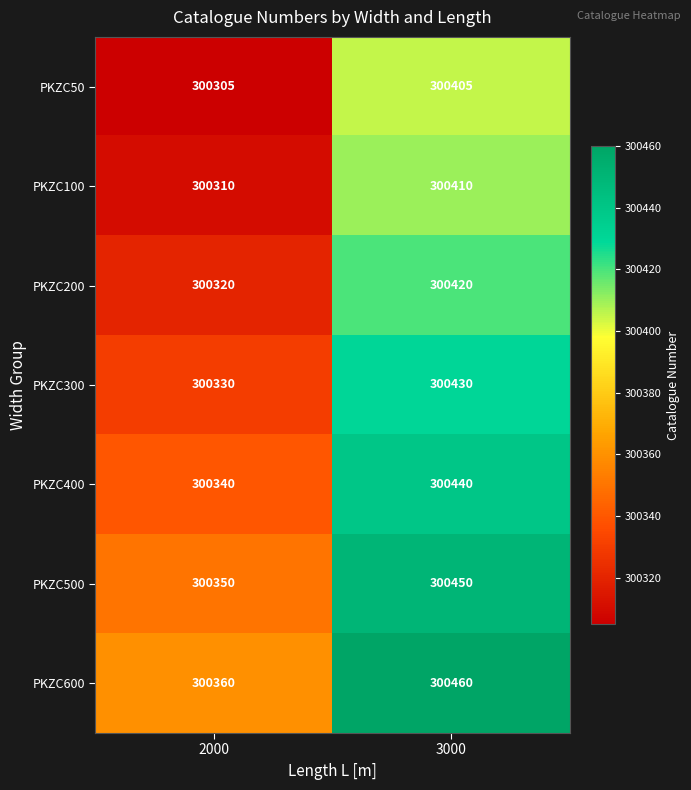

What is the difference between the highest and lowest values at 3000?

55